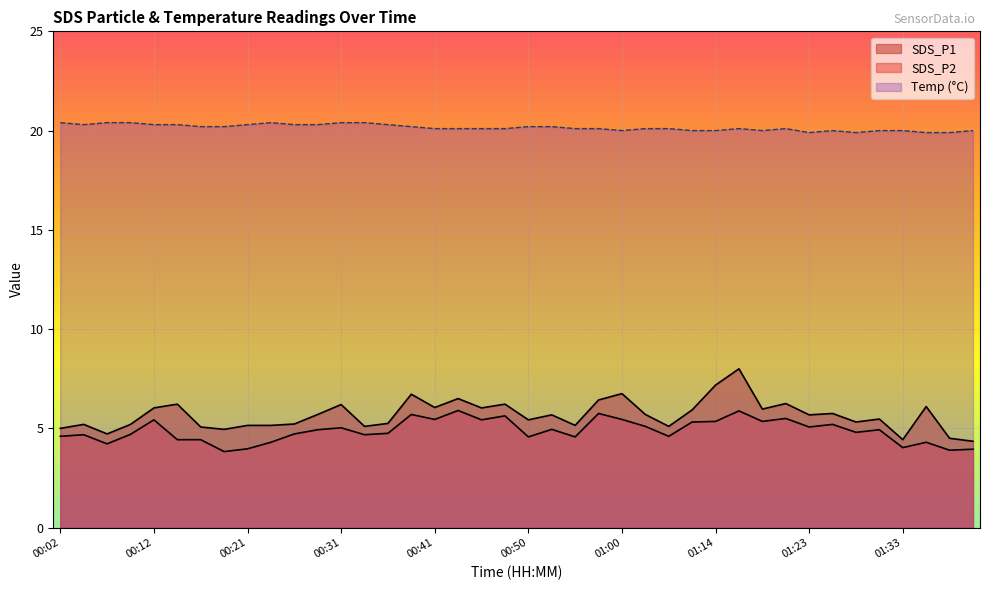

What is the smallest value displayed?

3.8